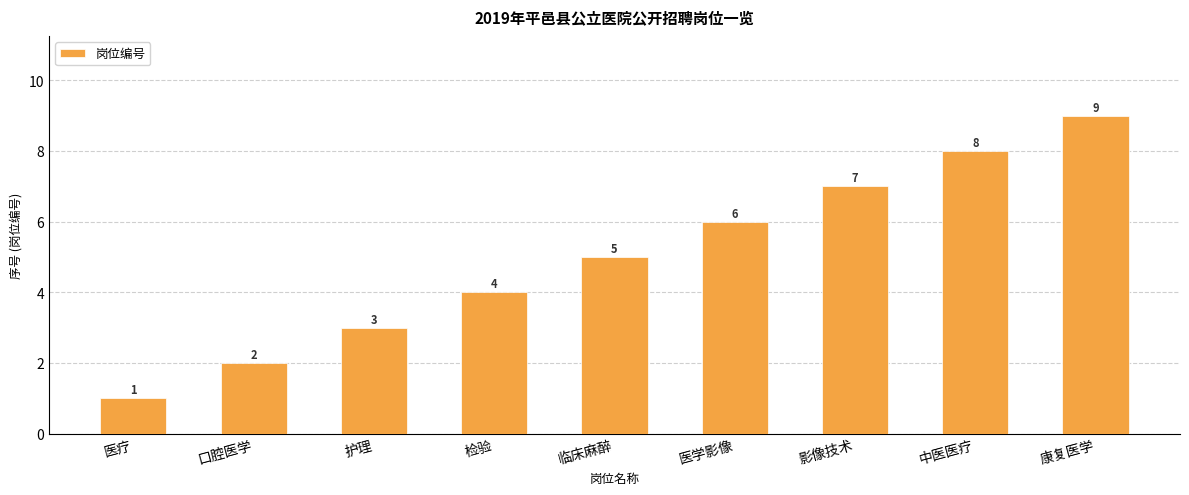

Are the bars grouped side by side (vs. stacked)?

No